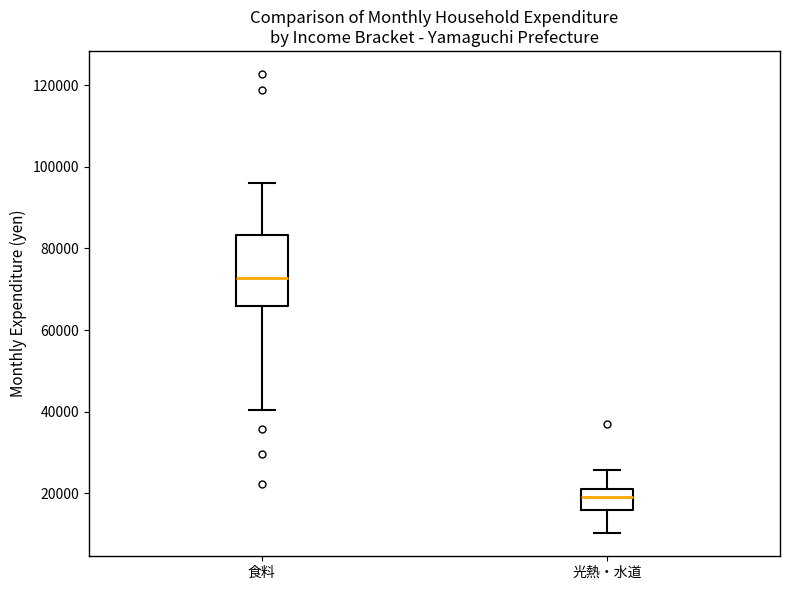

Comparing the boxes themselves (not the whiskers), which one is the tallest?

食料